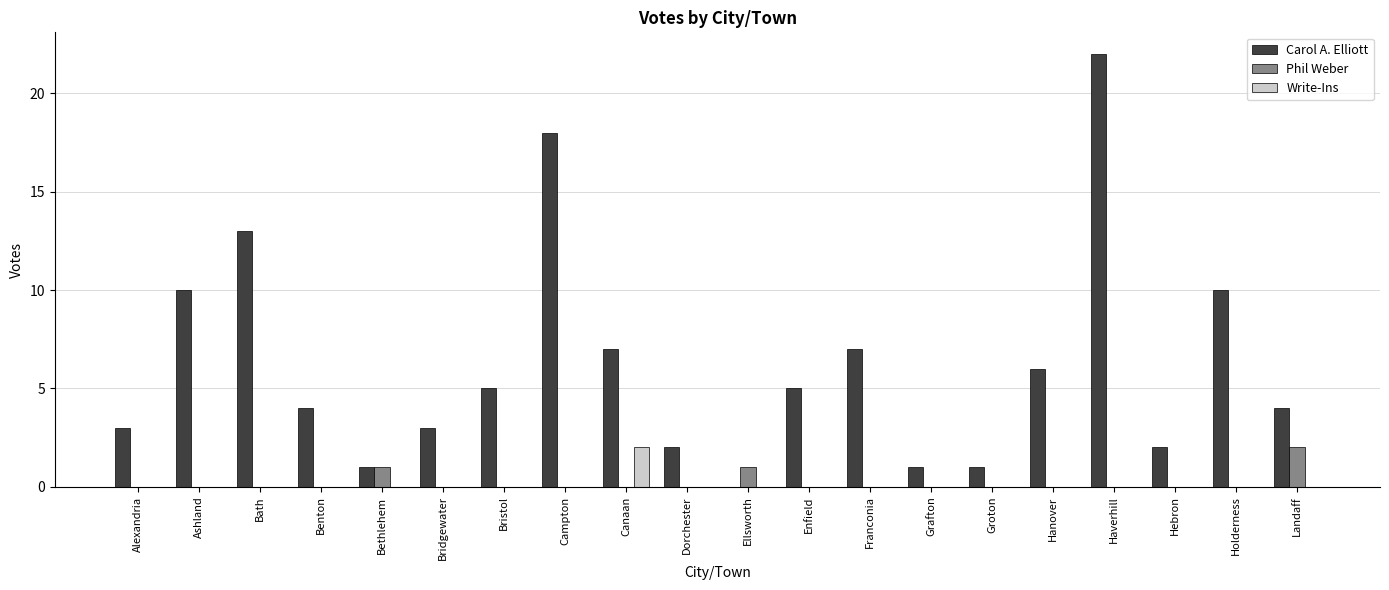

What is the total value across all series at Bridgewater?

3